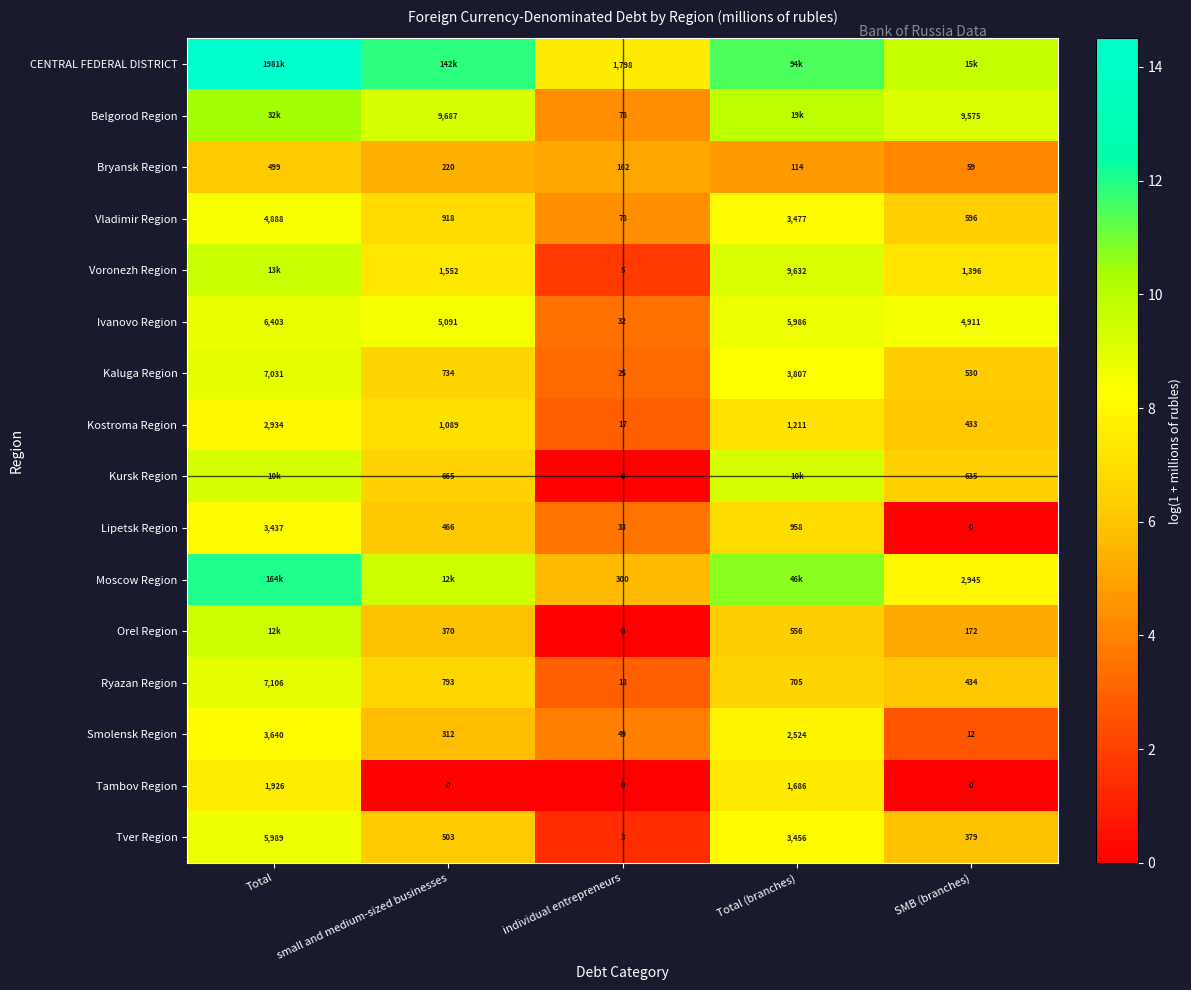

What is the difference between the highest and lowest values at individual entrepreneurs?

1798.0